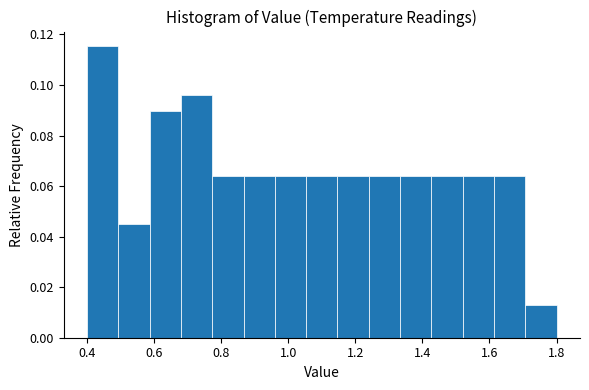

Over which range of the x-axis is the bar tallest?

0.40 to 0.50